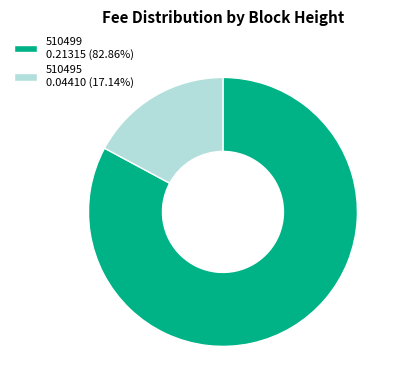

What is the largest slice in the pie chart?

510499